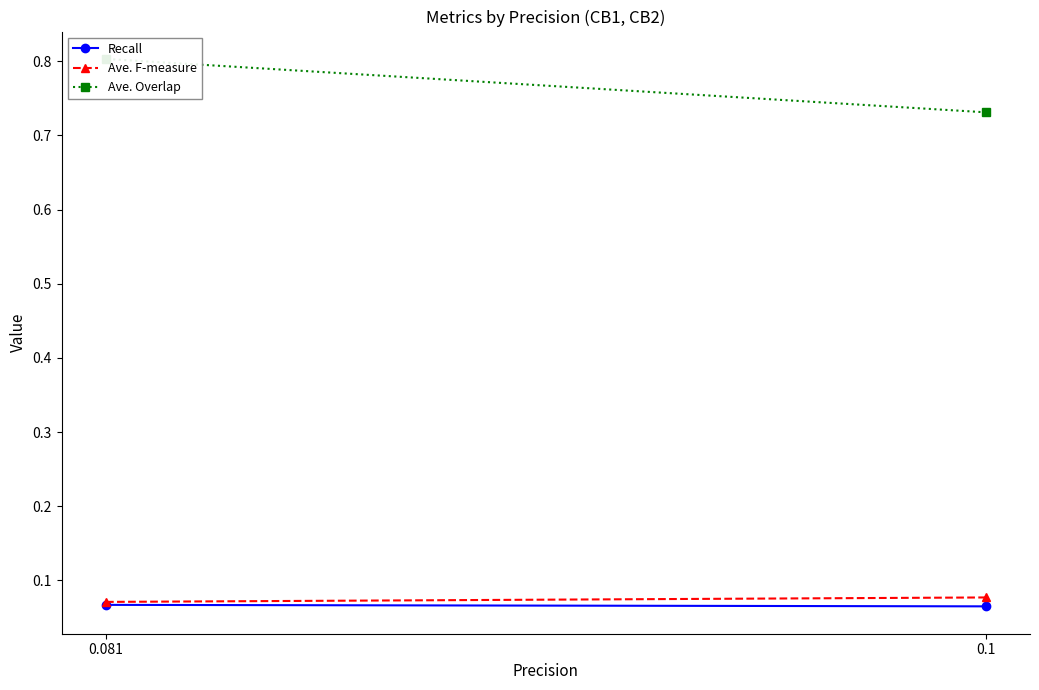

The value of Recall at 0.1 is 0.1. True or false?

False